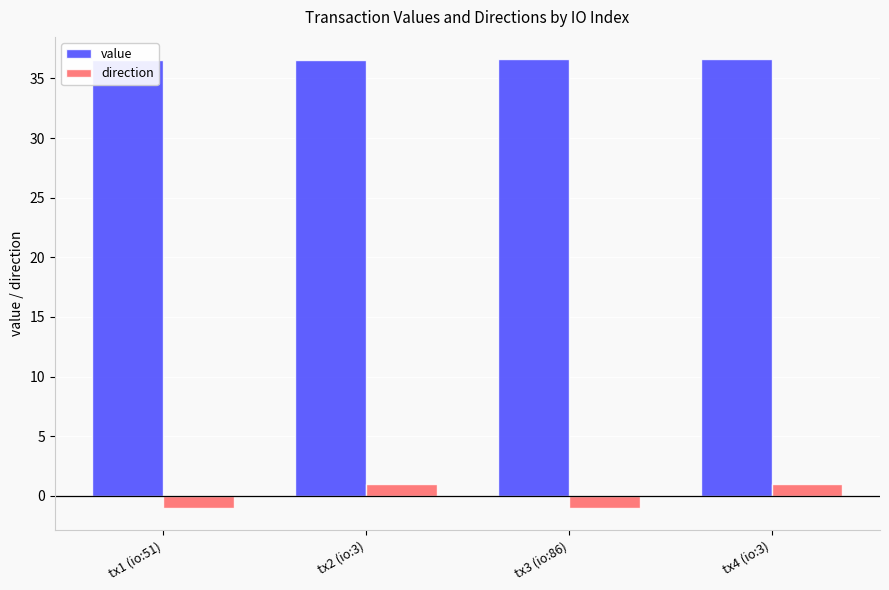

Between tx1 (io:51) and tx3 (io:86), which is larger?

tx3 (io:86)